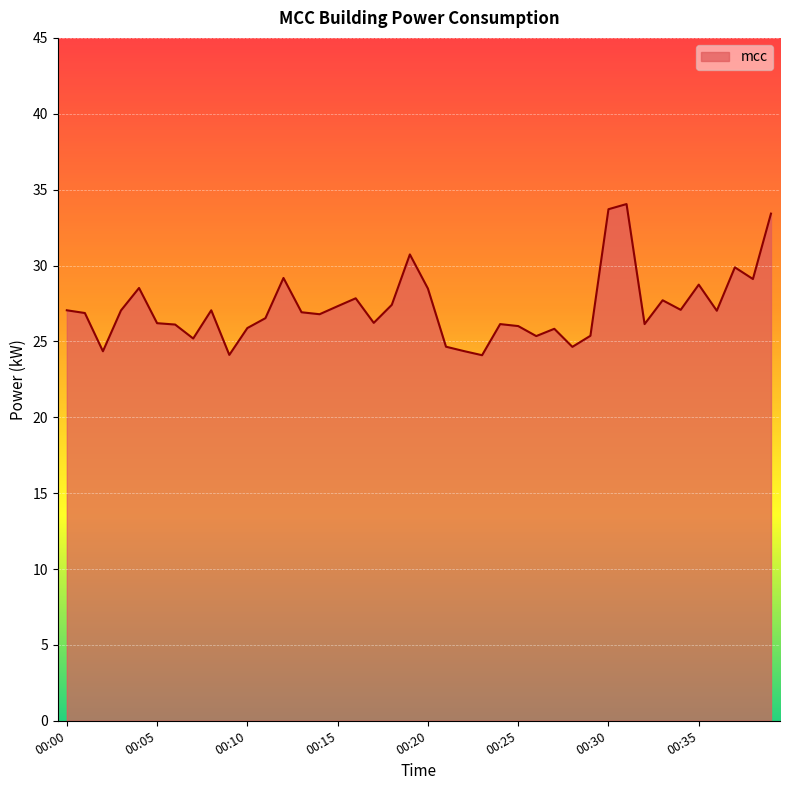

What is the difference between the maximum and minimum values?

10.0